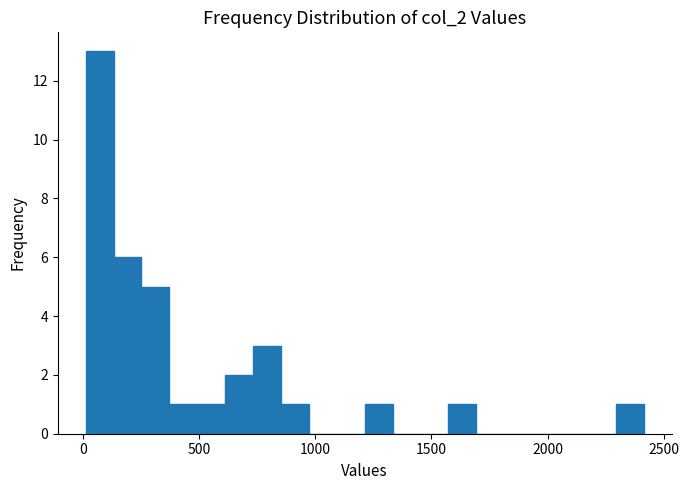

Read against the x-axis, roughly where is the centre of the tallest bar?

50